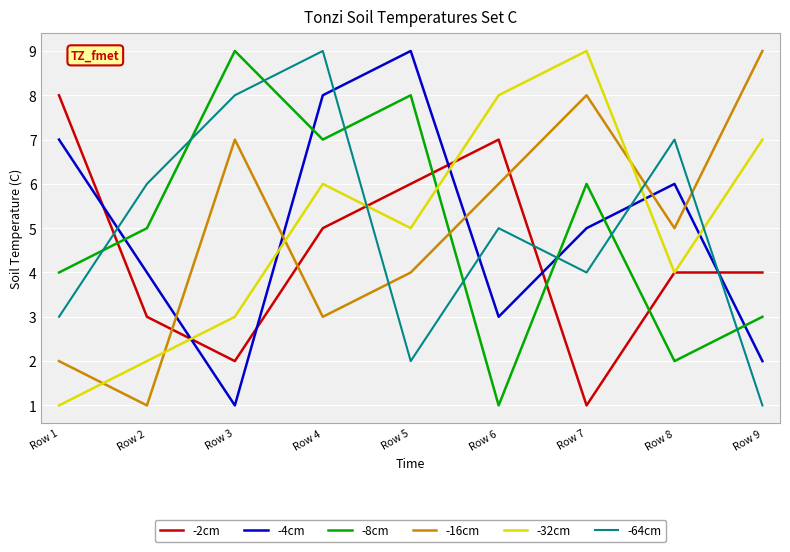

Reading right to left, extract all data points from this chart.

-2cm: 4	4	1	7	6	5	2	3	8
-4cm: 2	6	5	3	9	8	1	4	7
-8cm: 3	2	6	1	8	7	9	5	4
-16cm: 9	5	8	6	4	3	7	1	2
-32cm: 7	4	9	8	5	6	3	2	1
-64cm: 1	7	4	5	2	9	8	6	3